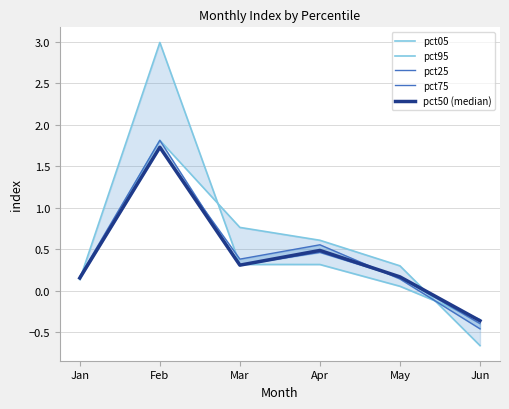

What is the spread (max minus min) of values at Apr?

0.3